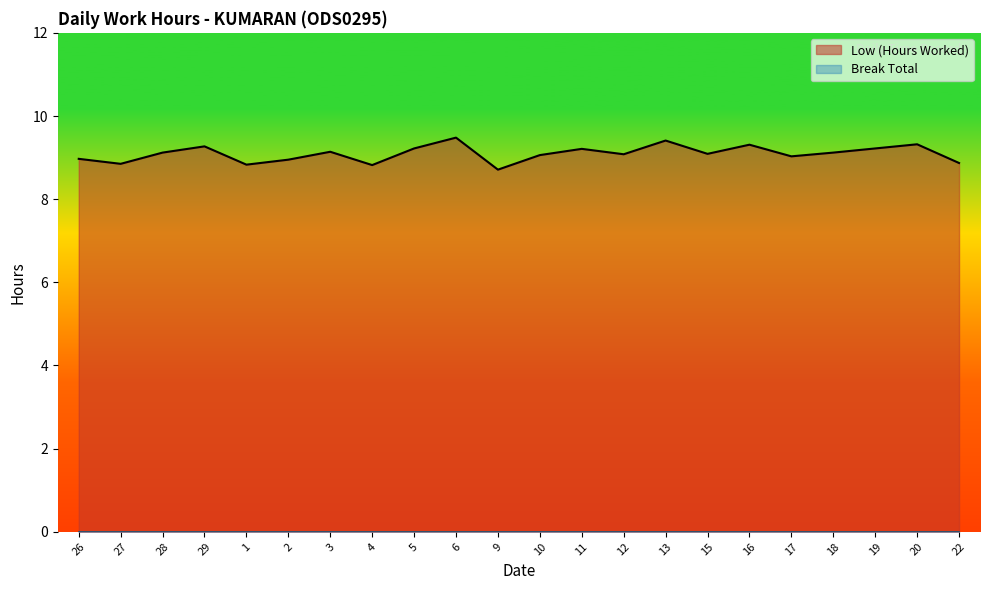

What is the difference between the values at 20 and 27?

0.5